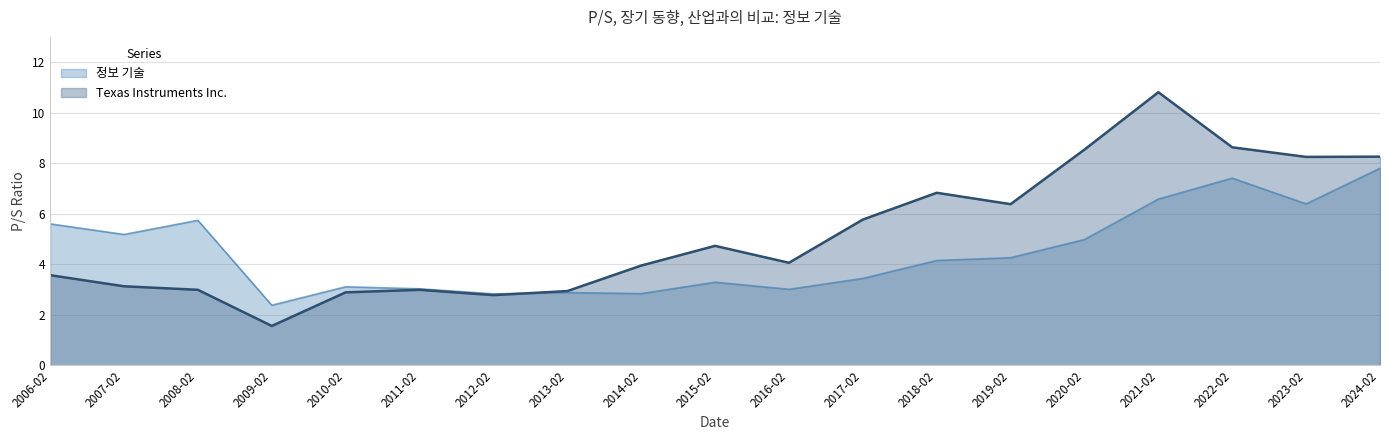

List the series in order of their peak value, lowest first.

정보 기술, Texas Instruments Inc.